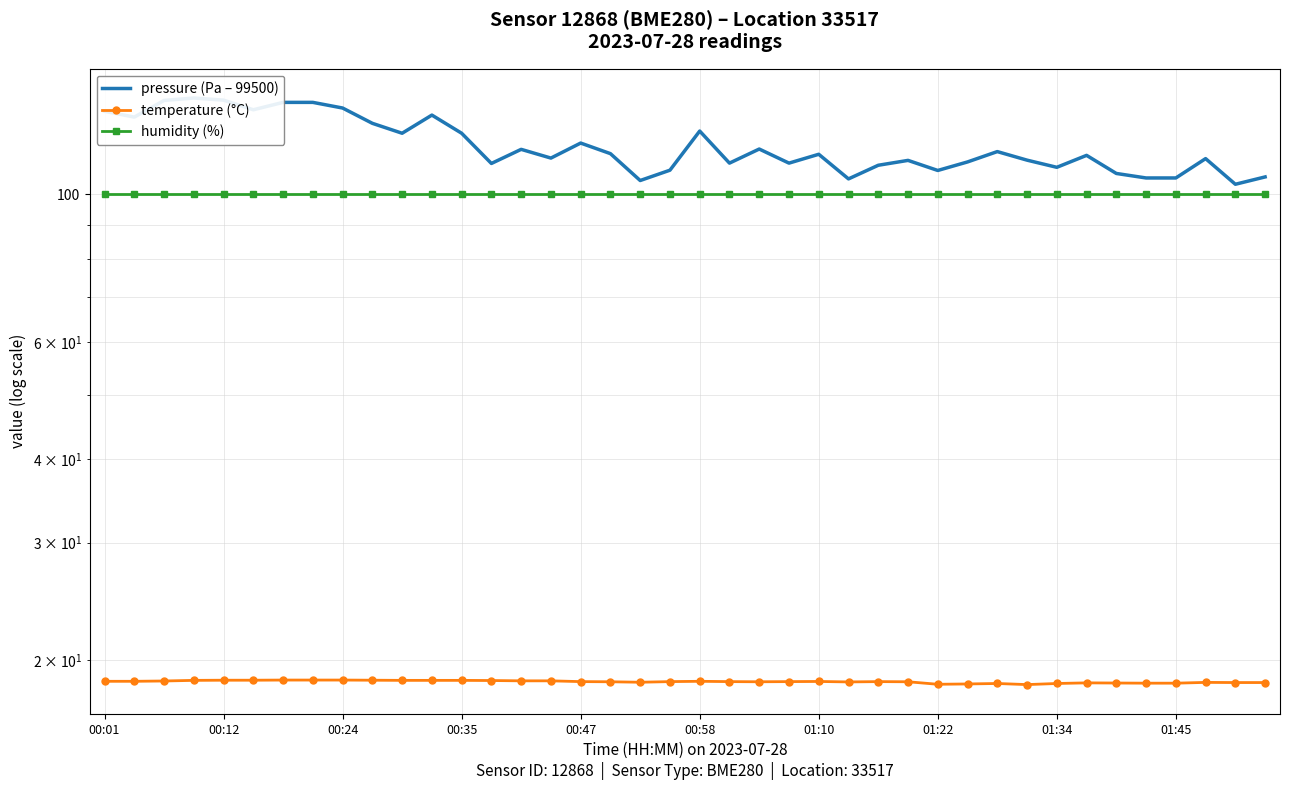

Rank the categories by humidity (%) value from lowest to highest.

00:01, 00:12, 00:24, 00:35, 00:47, 00:58, 01:10, 01:22, 01:34, 01:45, 10, 11, 12, 13, 14, 15, 16, 17, 18, 19, 20, 21, 22, 23, 24, 25, 26, 27, 28, 29, 30, 31, 32, 33, 34, 35, 36, 37, 38, 39